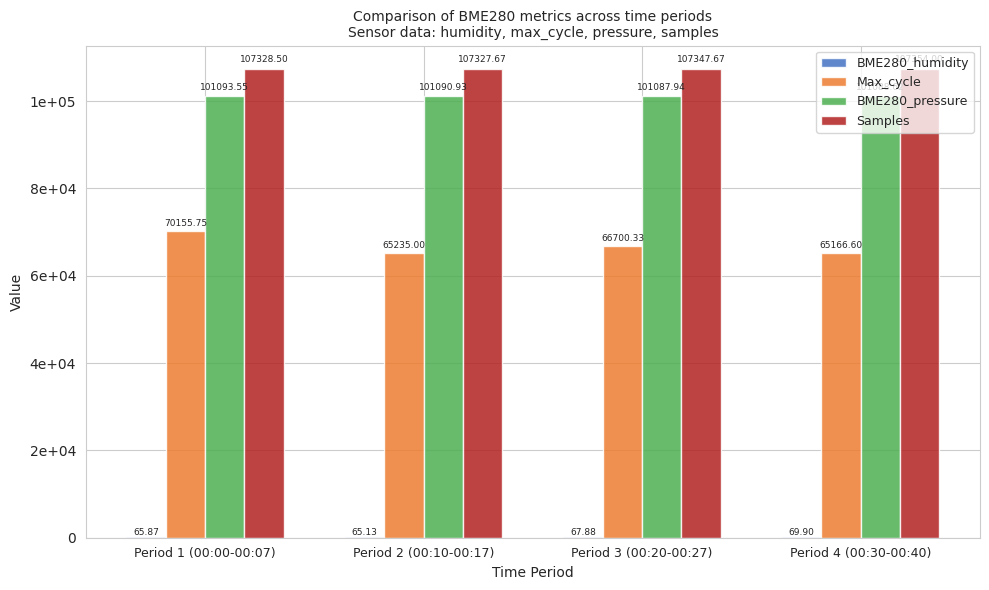

Are the bars horizontal?

No